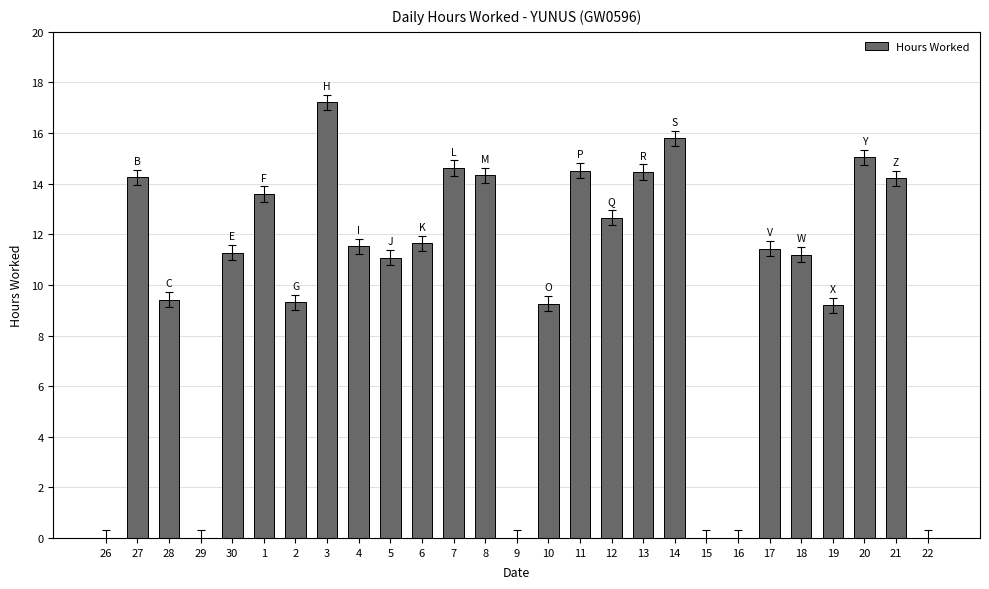

What is the ratio of the value at 27 to the value at 12?

1.1